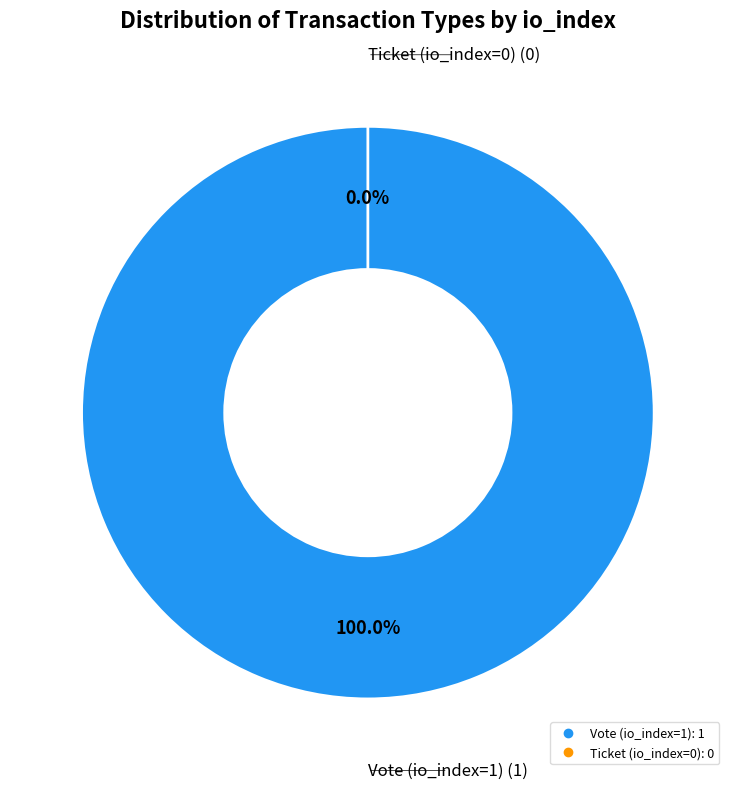

True or false: Ticket (io_index=0) accounts for 1% of the total.

False